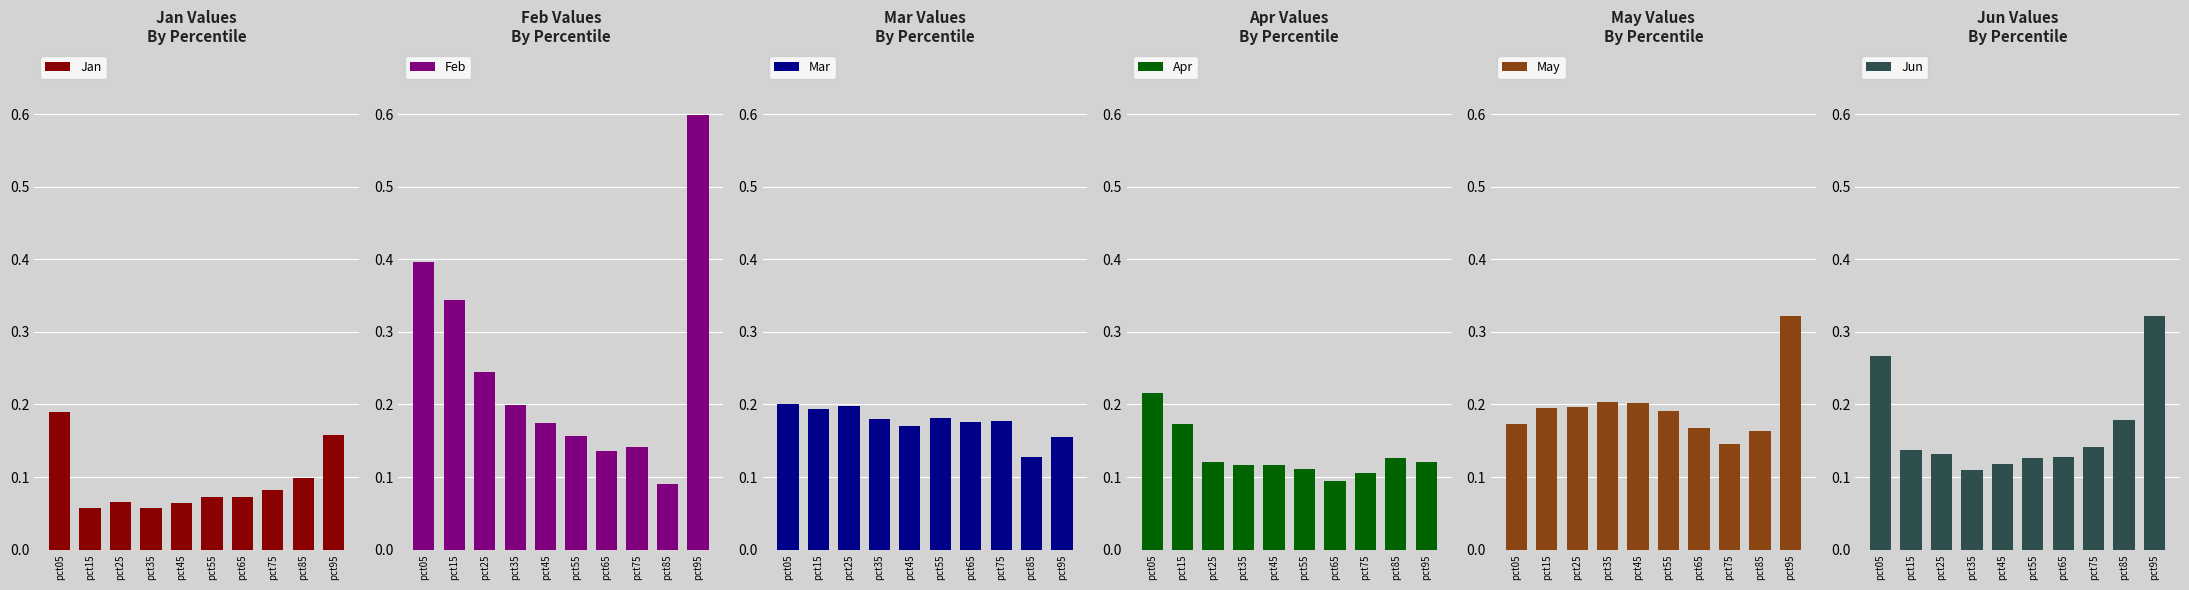

What is the difference between the Feb values at pct85 and pct45?

0.1